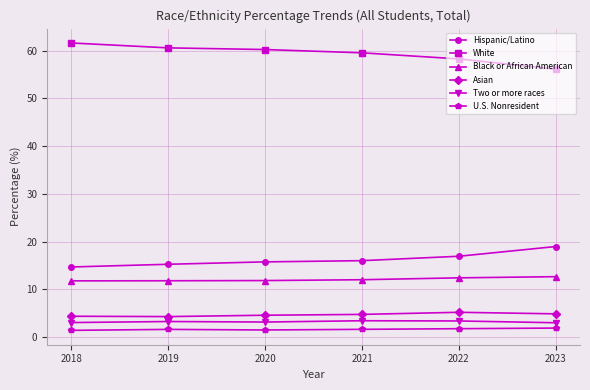

Which series has the largest range (max minus min)?

White